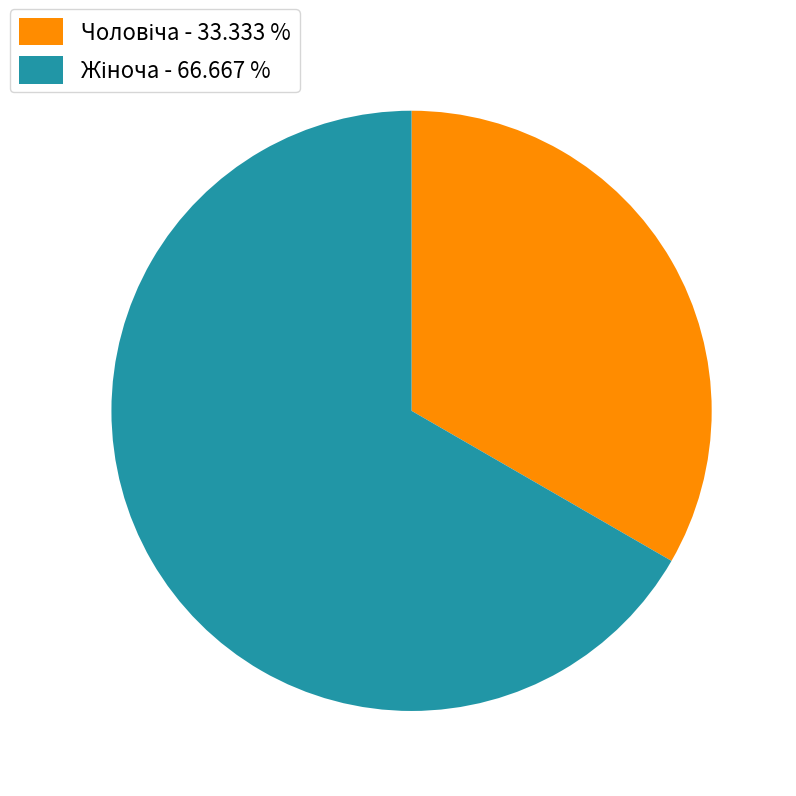

Does any single category account for the majority?

Yes